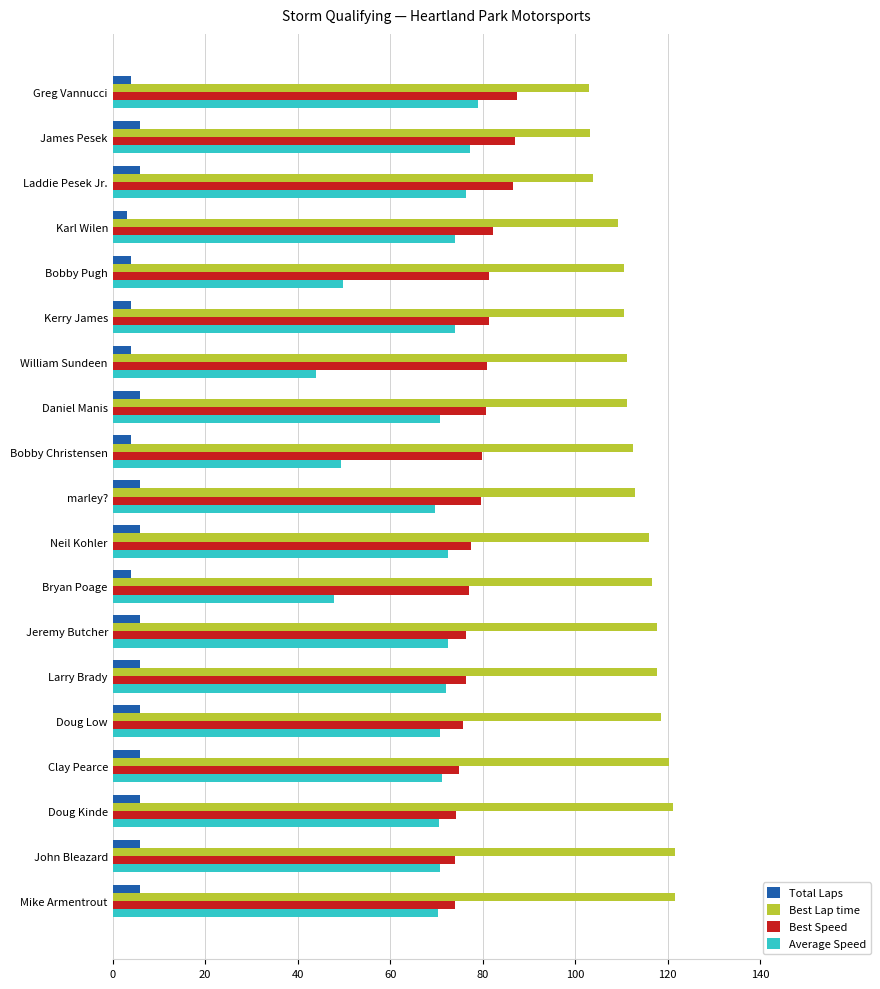

What is the difference between the maximum and second lowest values in the Best Lap time series?

18.2